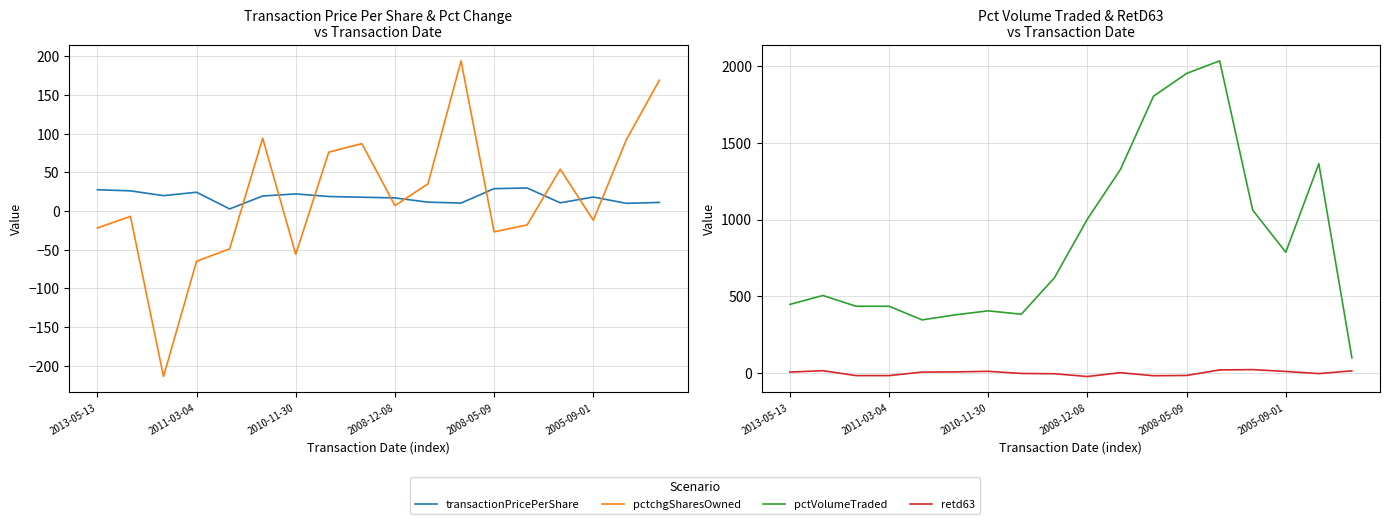

In transactionPricePerShare, how many points are lower than both neighbors (excluding endpoints)?

5